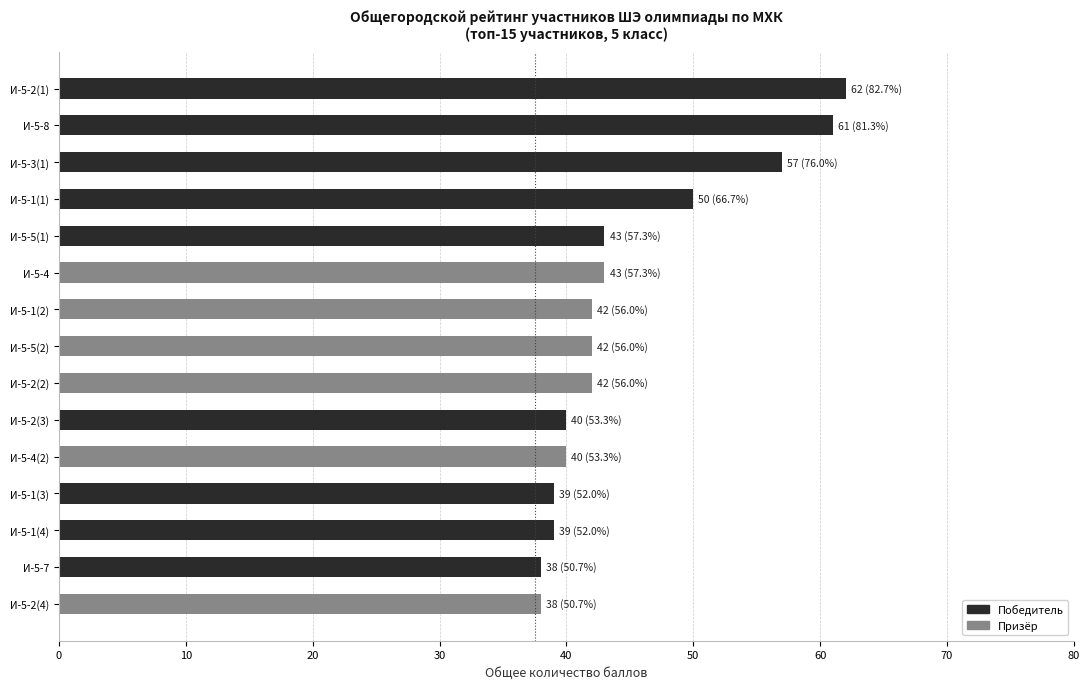

What is the smallest value displayed?

38